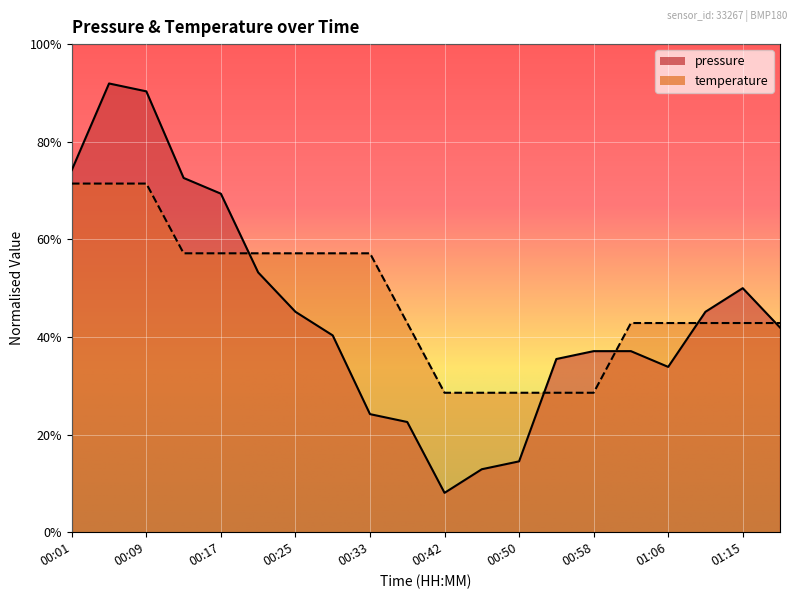

Rank the series by their maximum value, from lowest to highest.

temperature, pressure